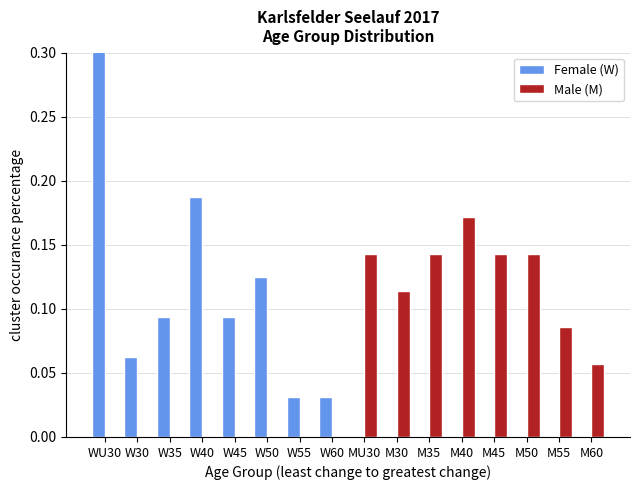

Reading left to right, extract all data points from this chart.

Female (W): WU30=0.4	W30=0.1	W35=0.1	W40=0.2	W45=0.1	W50=0.1	W55=0.0	W60=0.0	MU30=0.0	M30=0.0	M35=0.0	M40=0.0	M45=0.0	M50=0.0	M55=0.0	M60=0.0
Male (M): WU30=0.0	W30=0.0	W35=0.0	W40=0.0	W45=0.0	W50=0.0	W55=0.0	W60=0.0	MU30=0.1	M30=0.1	M35=0.1	M40=0.2	M45=0.1	M50=0.1	M55=0.1	M60=0.1